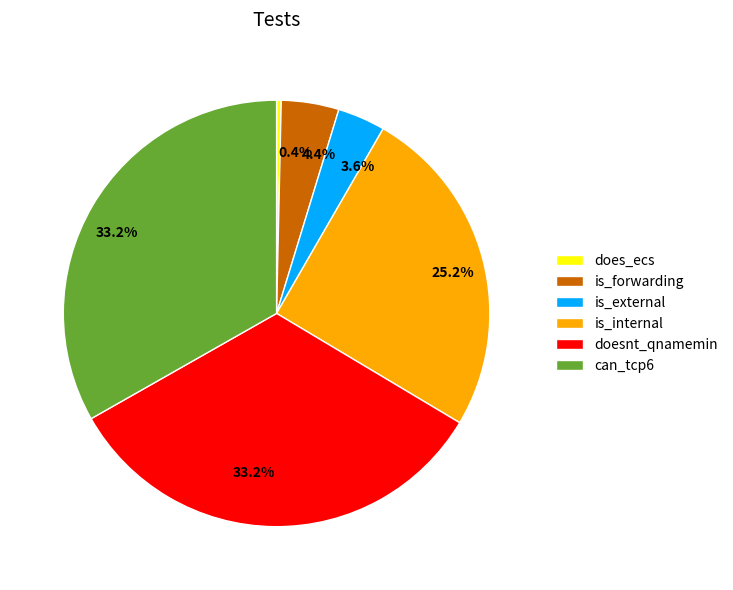

What is the smallest slice in the pie chart?

does_ecs